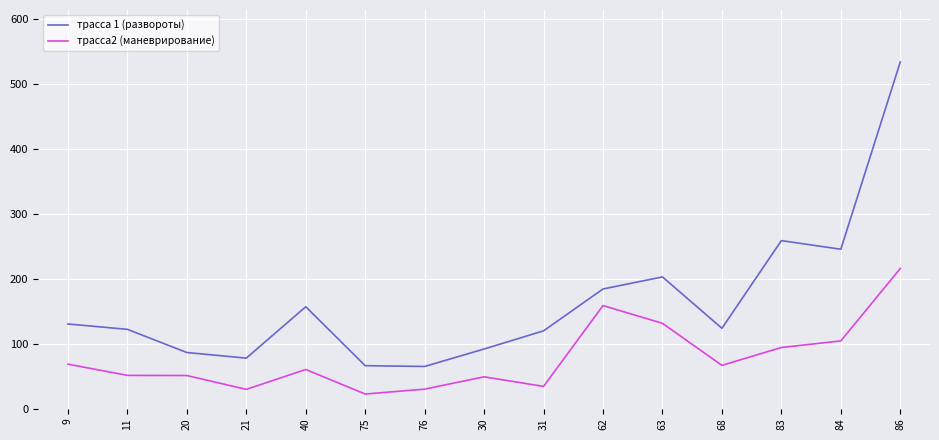

Count the number of data series in this chart.

2